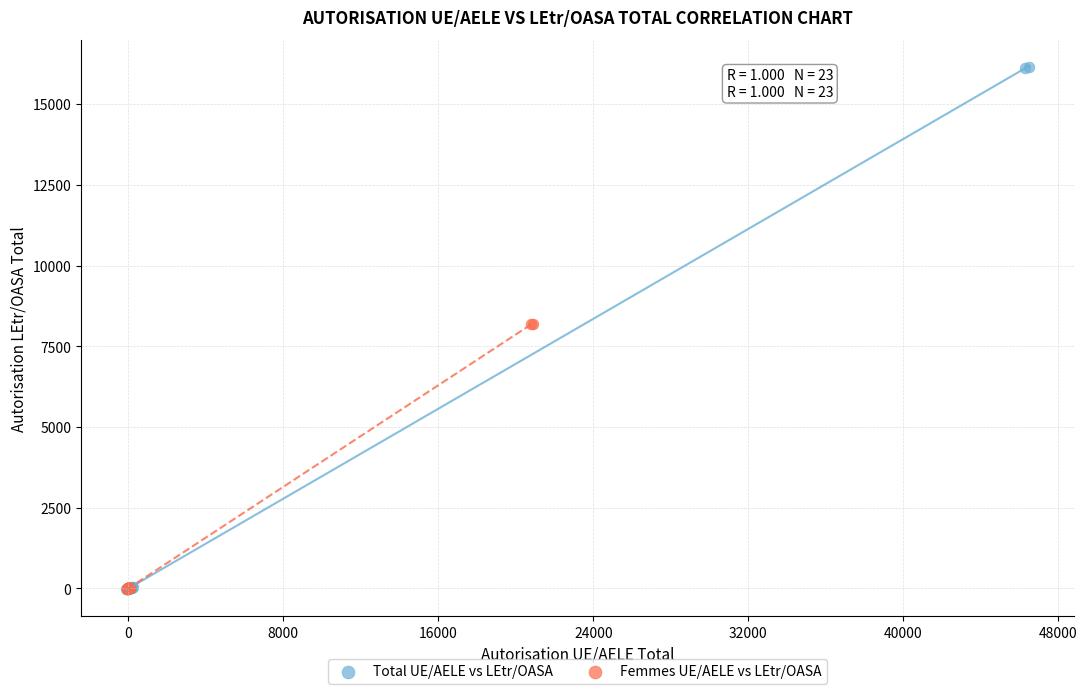

Which series contains the highest Y value?

Total UE/AELE vs LEtr/OASA